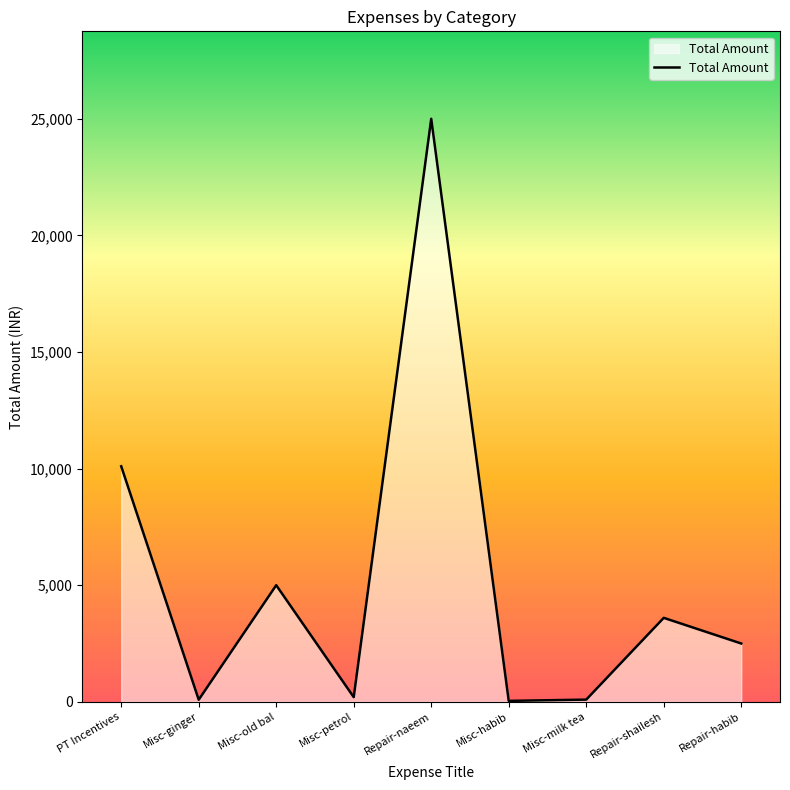

Where is the data nearest to the value 12520?

PT Incentives